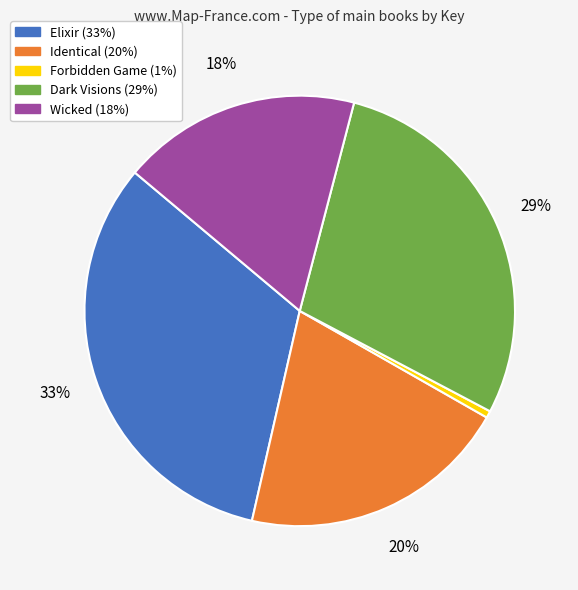

What percentage is the Elixir slice, to the nearest percent?

33%